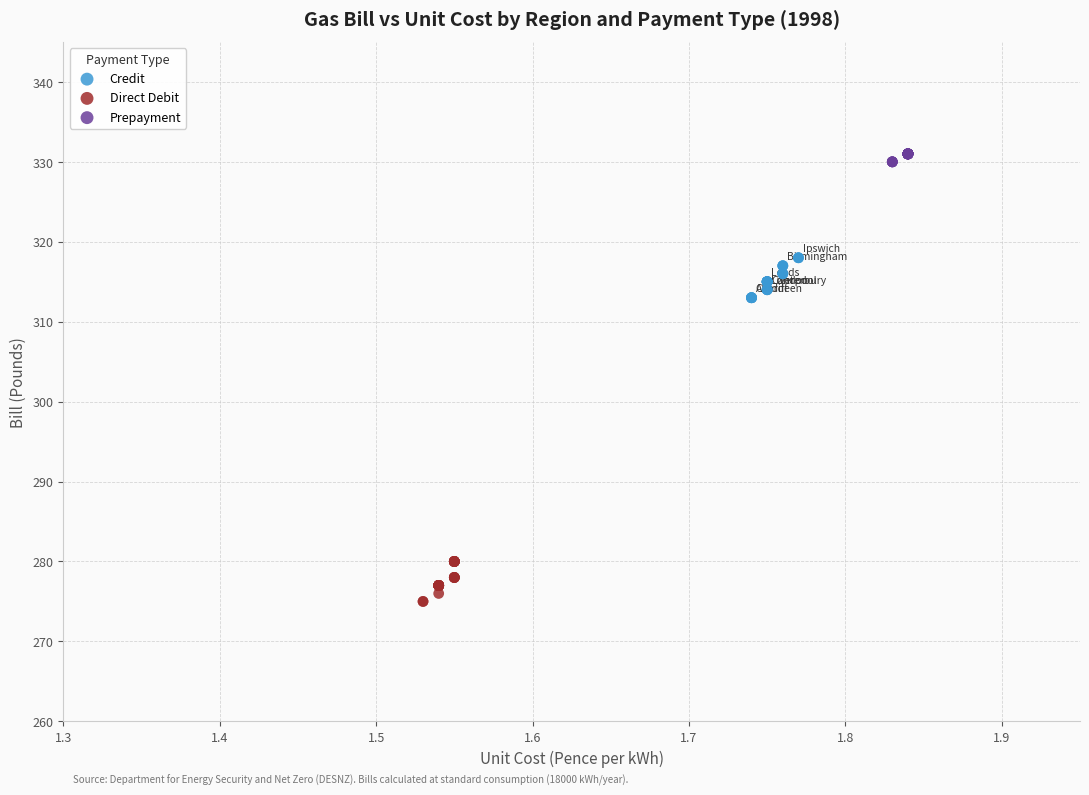

Which series contains the highest Y value?

Prepayment